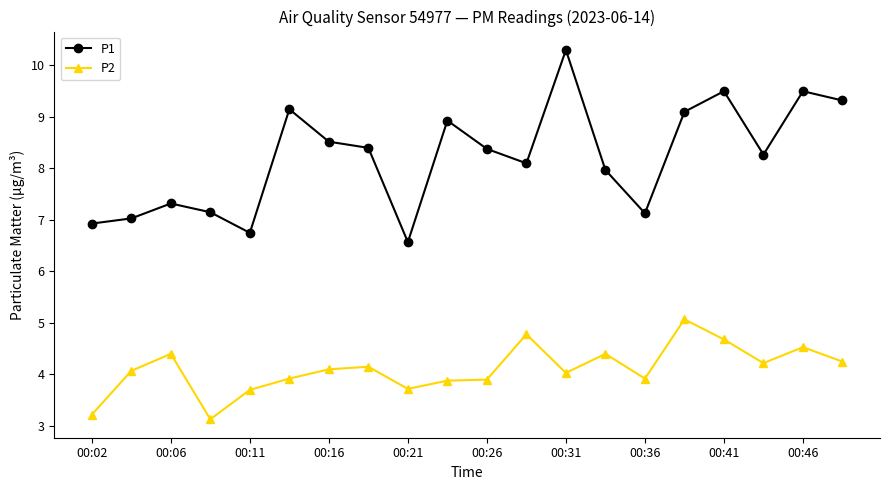

List the series in order of their overall mean, highest first.

P1, P2